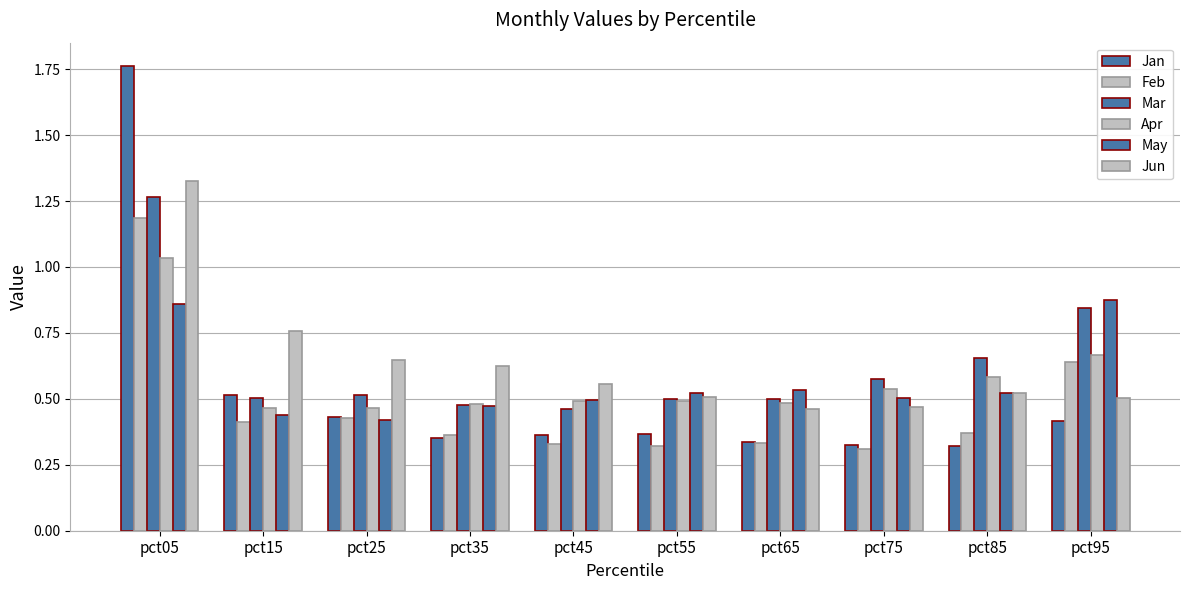

List the labels in order of May value, smallest first.

pct25, pct15, pct35, pct45, pct75, pct55, pct85, pct65, pct05, pct95